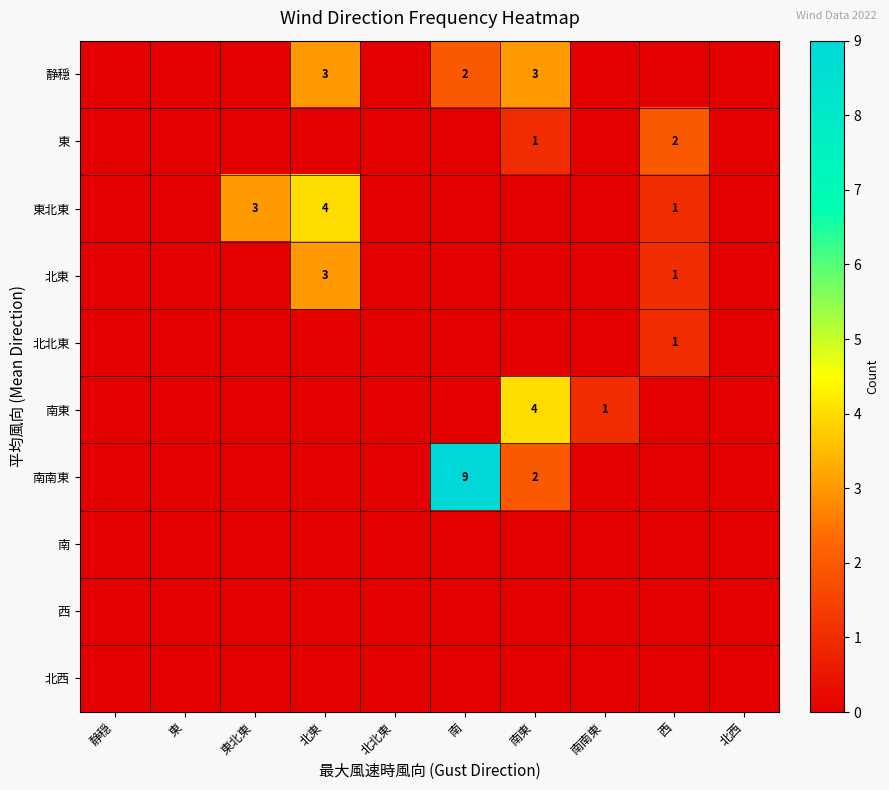

True or false: 静穏 has a value of 5 at 南東.

False